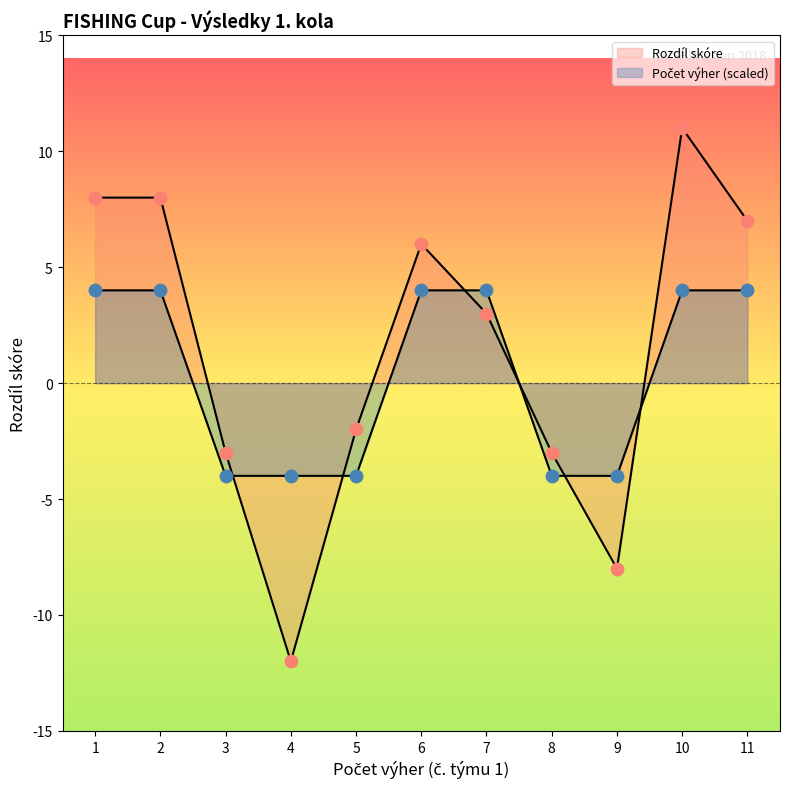

Which series reaches the maximum Y coordinate?

Rozdíl skóre